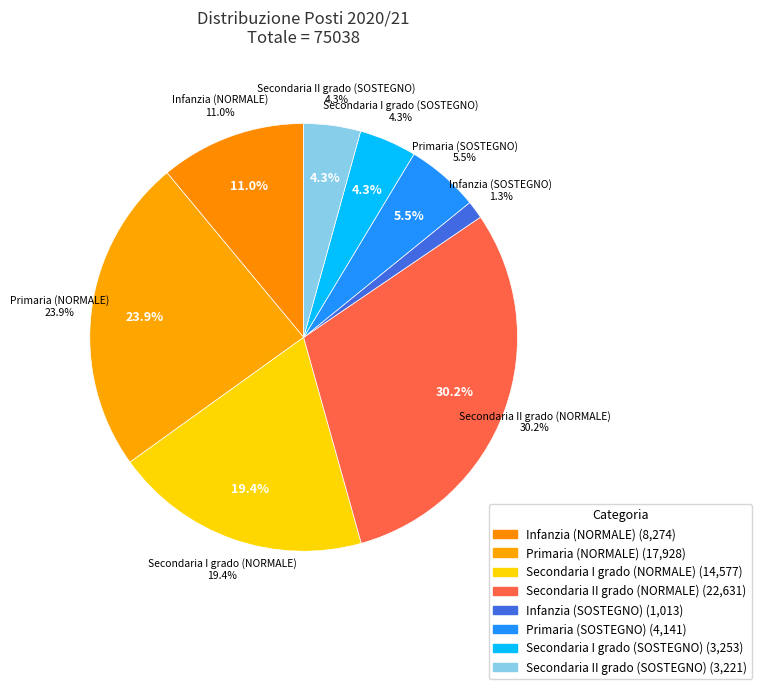

What percentage is the Infanzia (NORMALE) slice, to the nearest percent?

11%